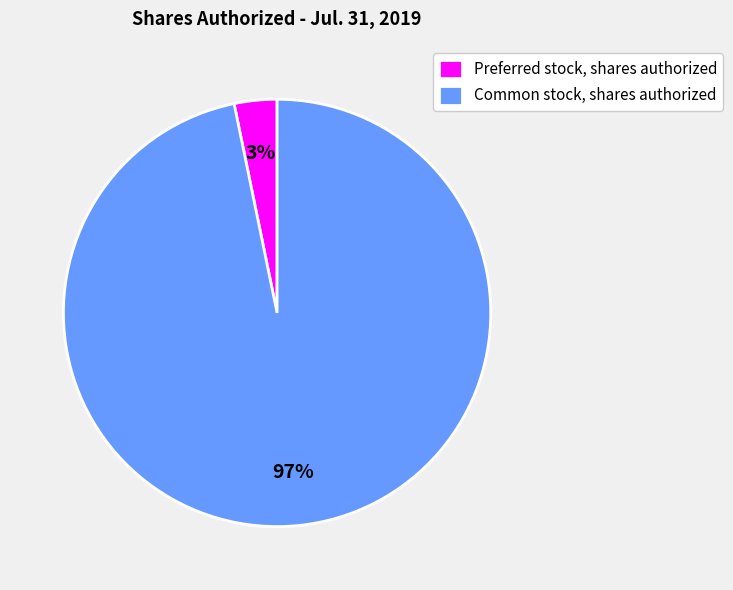

Between Preferred stock, shares authorized and Common stock, shares authorized, which is larger?

Common stock, shares authorized